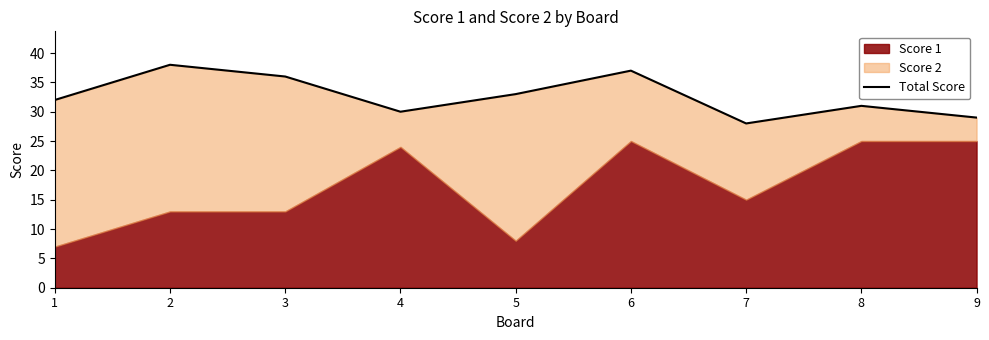

What is the difference between the values at 1 and 6?

5